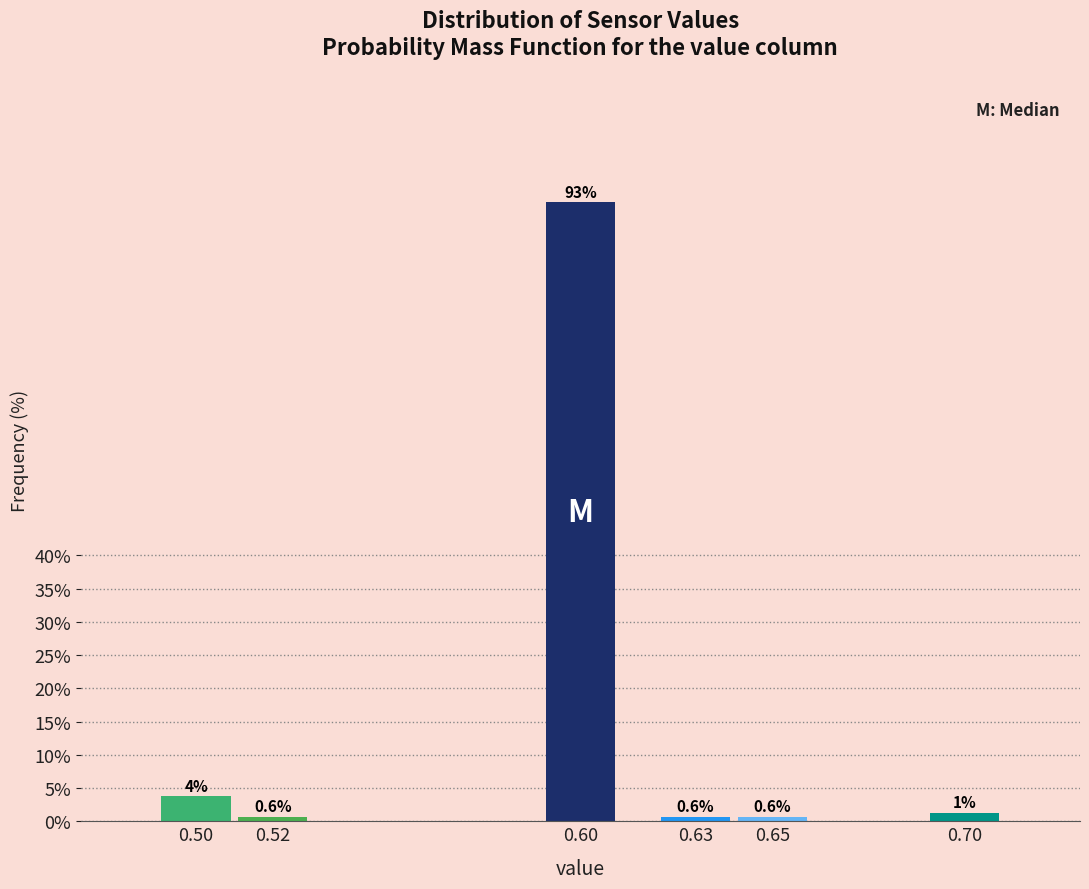

Which has a higher value, 0.50 or 0.52?

0.50